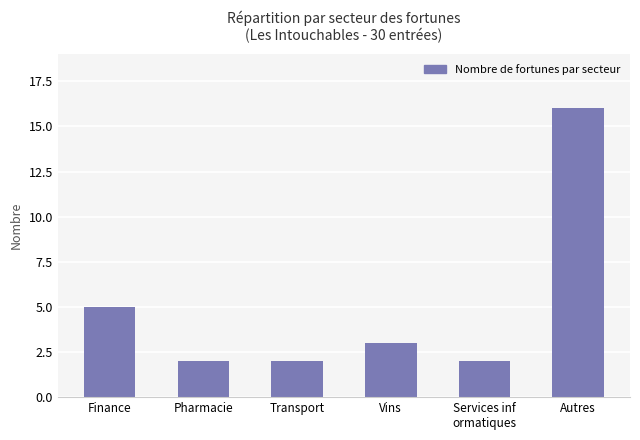

Which label corresponds to the largest value in the chart?

Autres